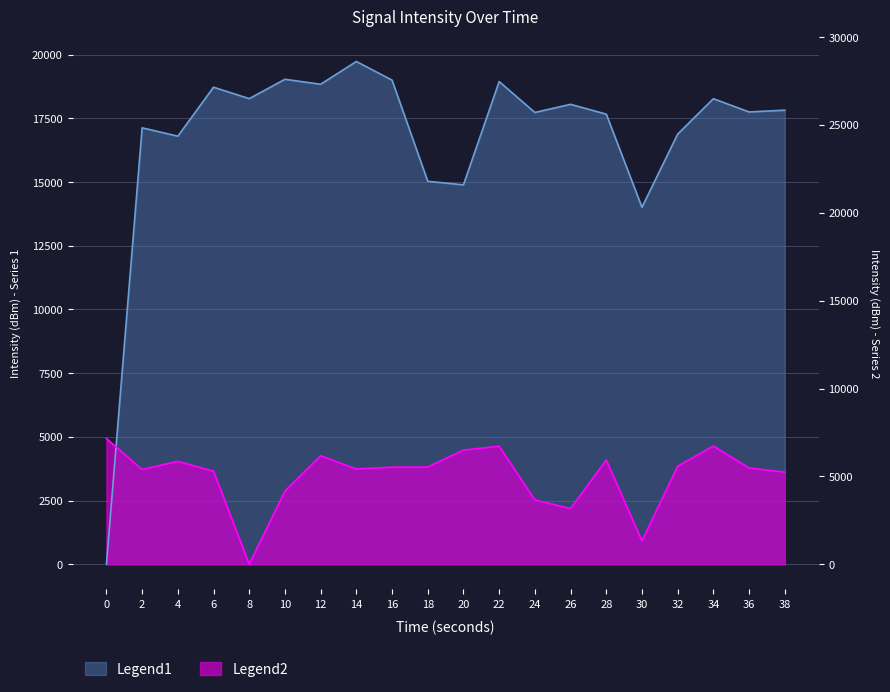

What is the value of the Legend1 point at the 7th from the left?

18835.0